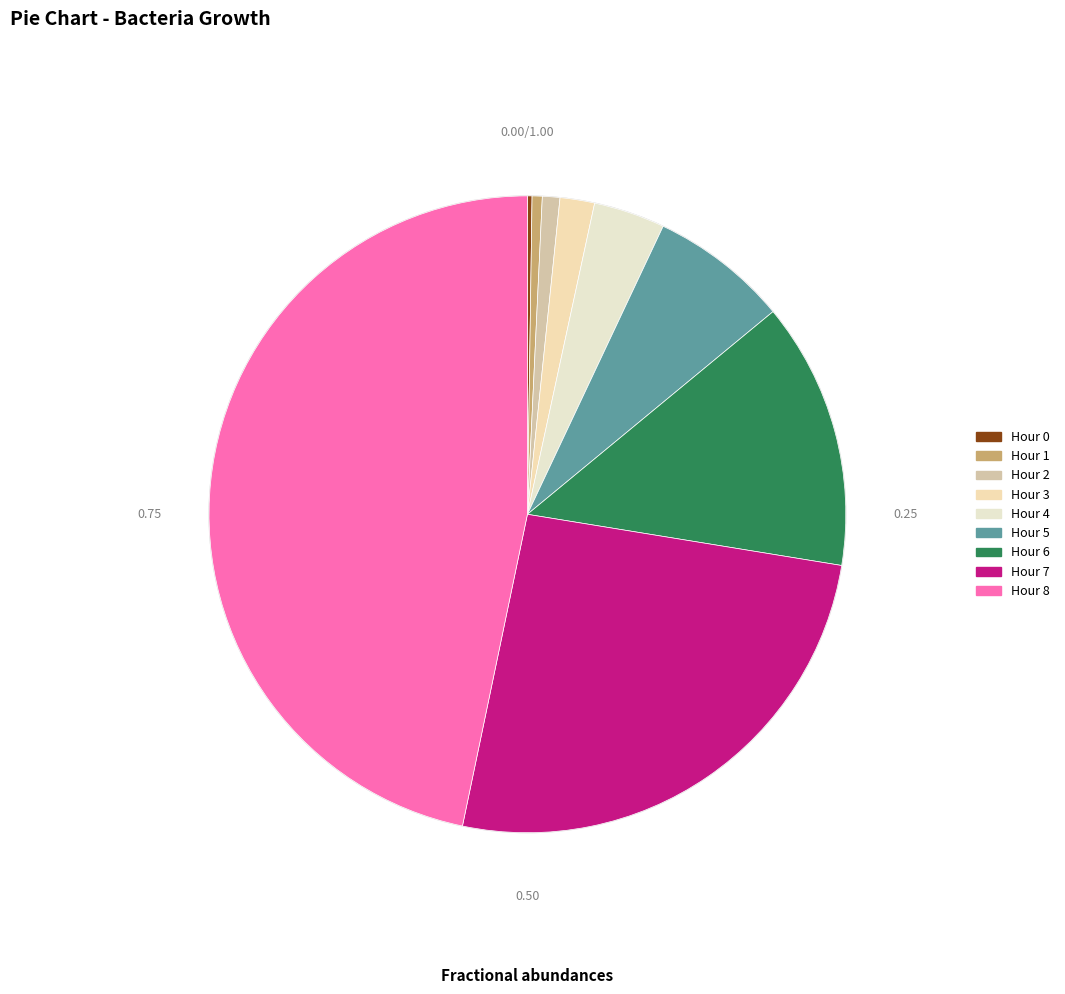

Which has a higher value, Hour 6 or Hour 7?

Hour 7